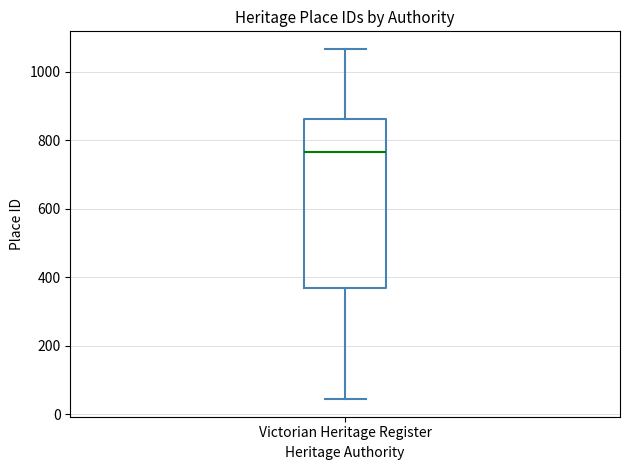

Read this box plot against the y-axis: the position of the median line, the range covered by the box, and the ends of both whiskers. The values are not printed on the chart, so give them approximately, as read against the axis.

median 760, box 360 to 860, whiskers 40 to 1060